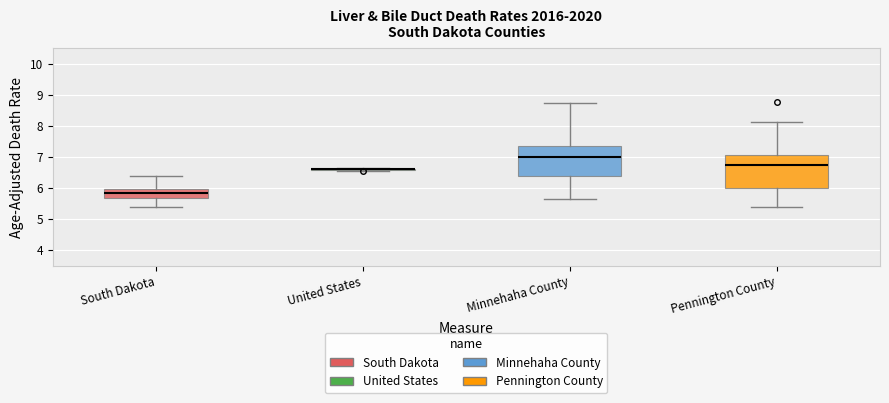

Where is the lower edge of the box for South Dakota on the y-axis? The values are not printed on the chart, so give them approximately, as read against the axis.

5.7